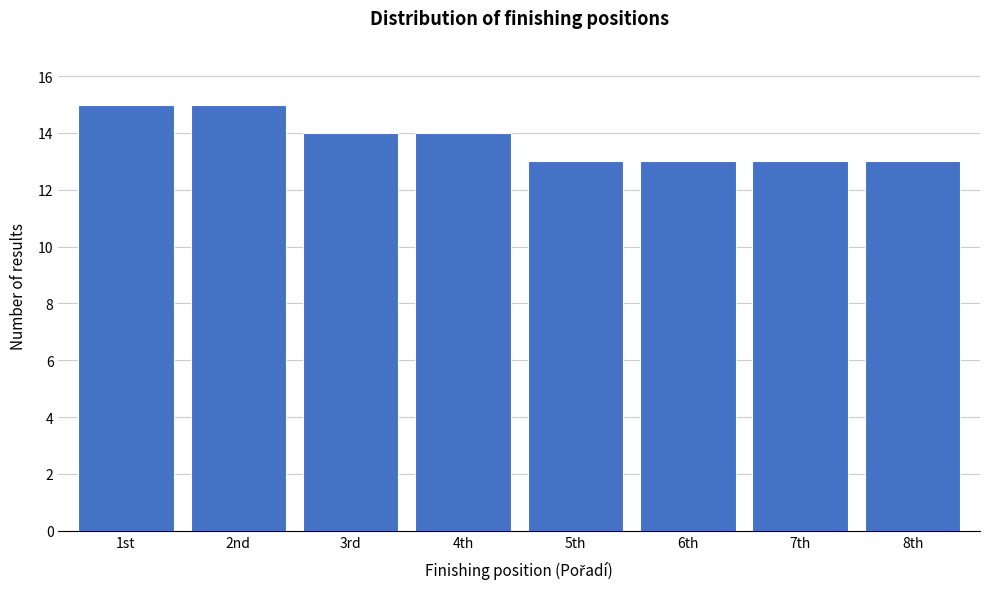

Reading left to right, extract all data points from this chart.

1st=15	2nd=15	3rd=14	4th=14	5th=13	6th=13	7th=13	8th=13